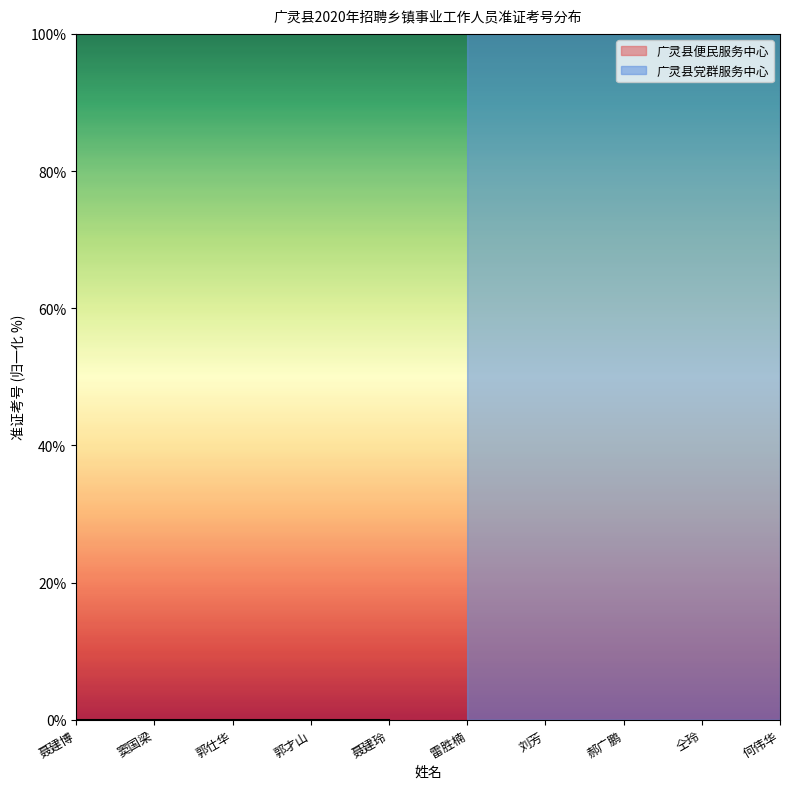

List the labels in order of 广灵县便民服务中心 value, largest first.

聂建玲, 聂建博, 郭仕华, 郭才山, 窦国梁